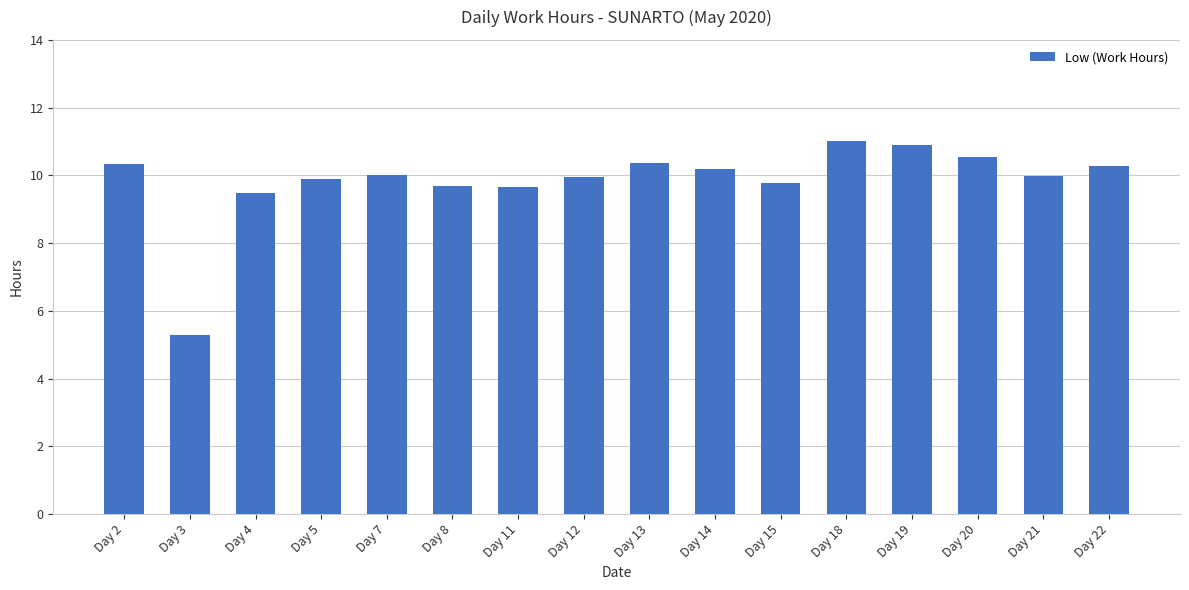

Which has a higher value, Day 3 or Day 2?

Day 2